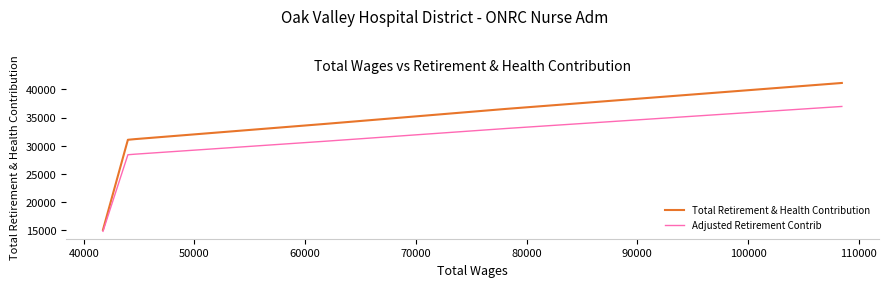

What is the value of the Total Retirement & Health Contribution point at the 5th from the left?

31057.0